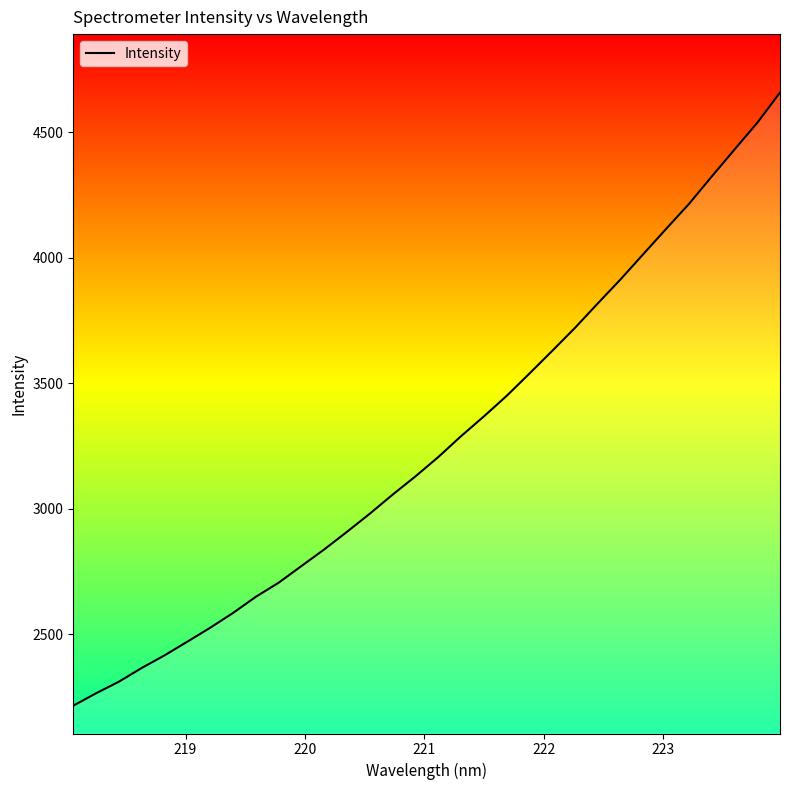

What is the maximum value shown in the chart?

4657.4